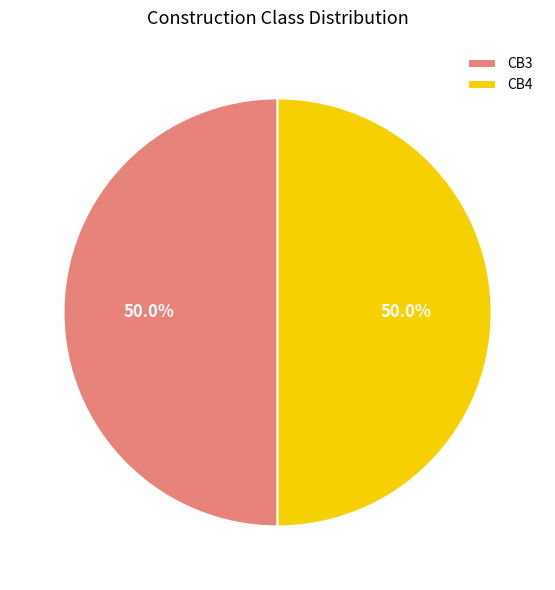

Is the sum of CB3 and CB4 greater than half?

Yes